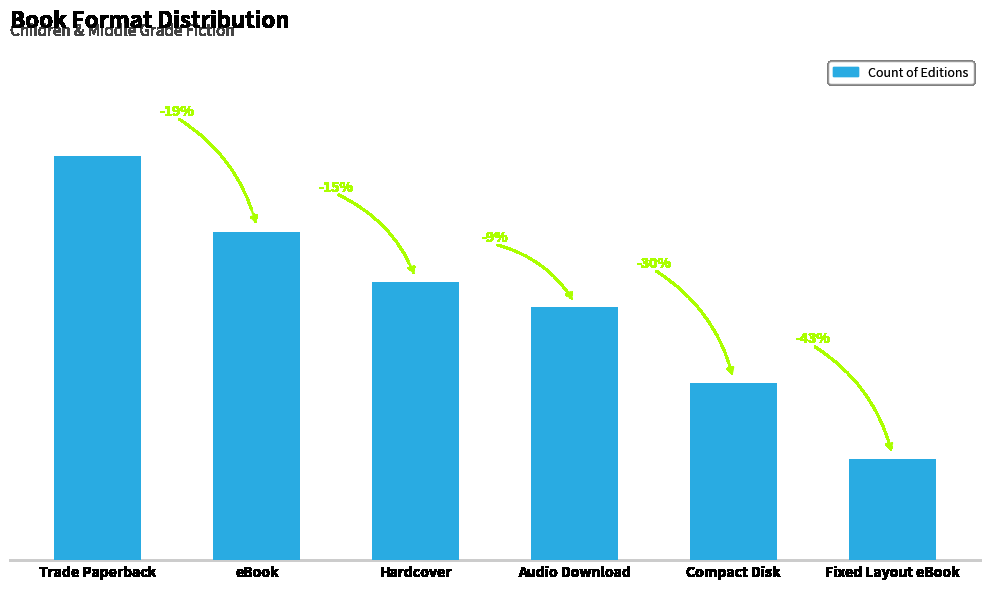

The value at Hardcover is 7. True or false?

False